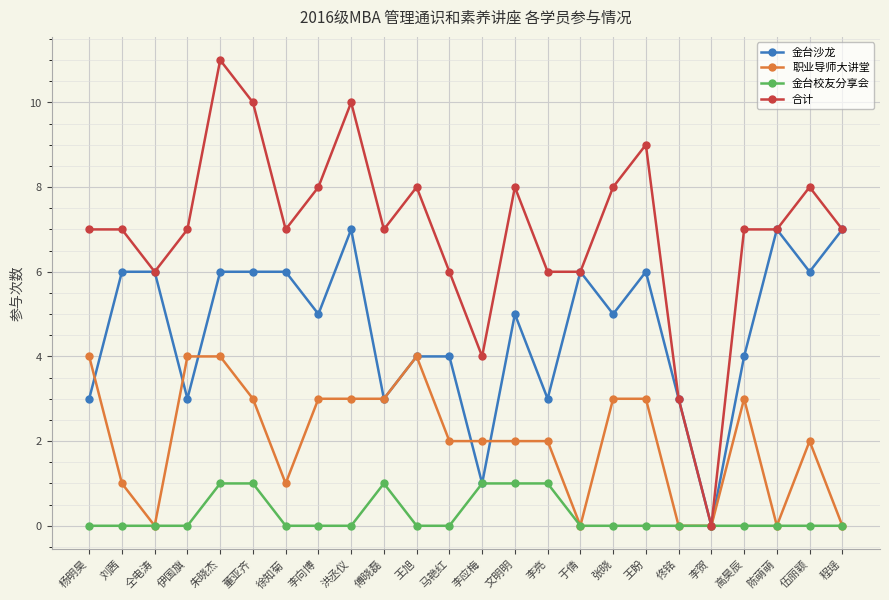

List the series in order of their peak value, highest first.

合计, 金台沙龙, 职业导师大讲堂, 金台校友分享会